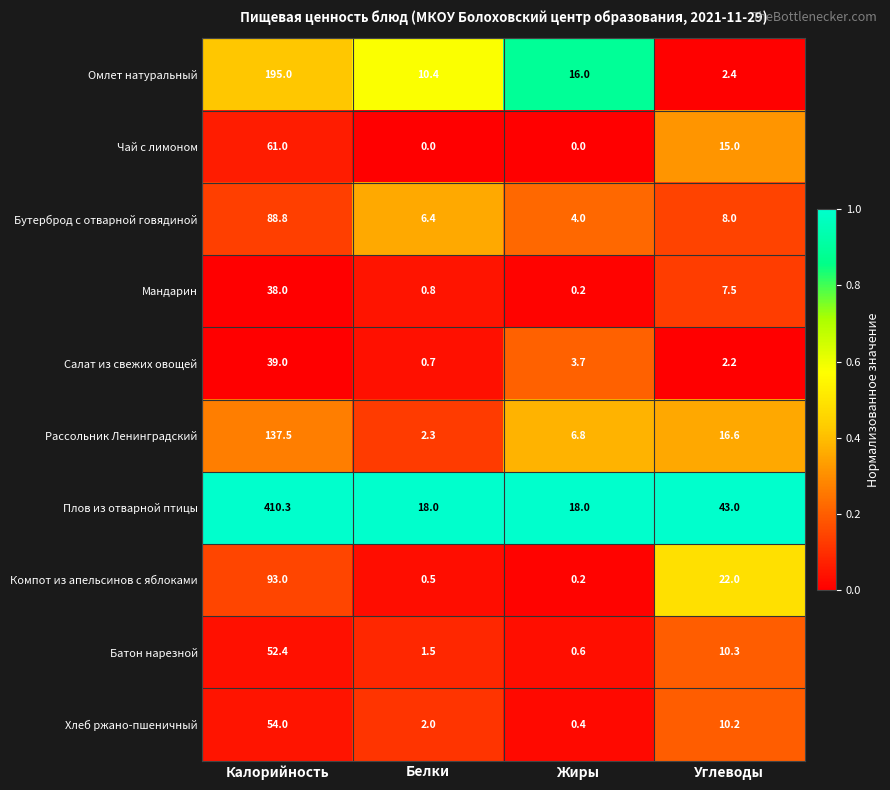

List the series in order of their peak value, highest first.

Плов из отварной птицы, Омлет натуральный, Рассольник Ленинградский, Компот из апельсинов с яблоками, Бутерброд с отварной говядиной, Чай с лимоном, Хлеб ржано-пшеничный, Батон нарезной, Салат из свежих овощей, Мандарин